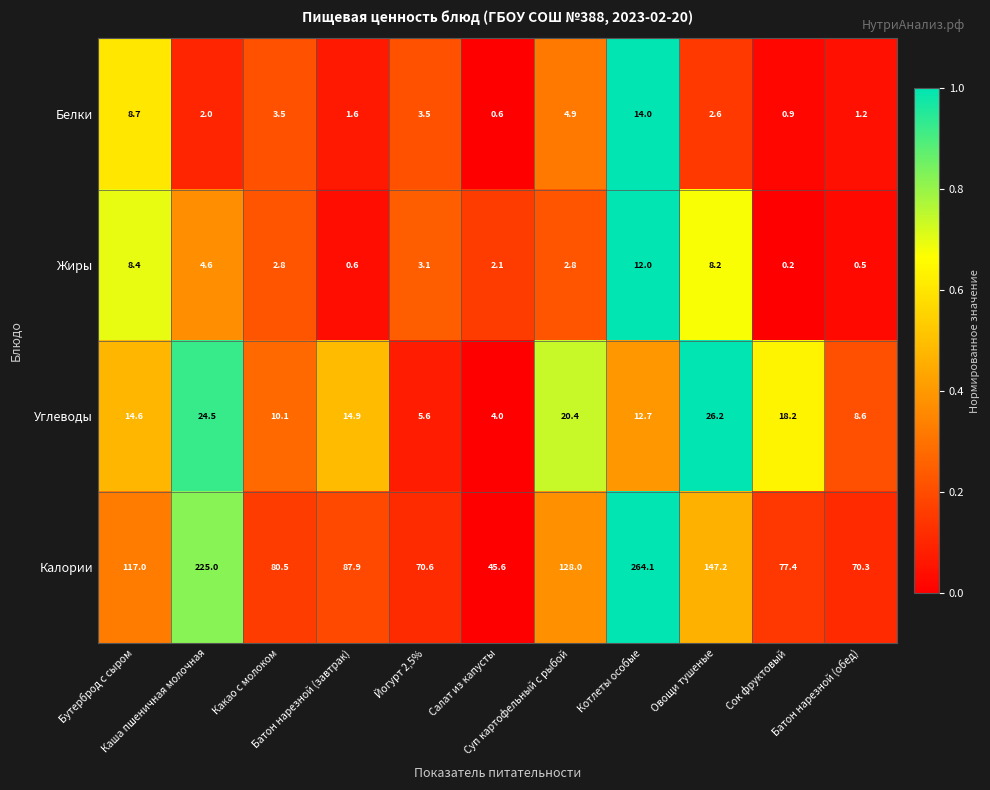

What is the average value of the Калории series?

119.4